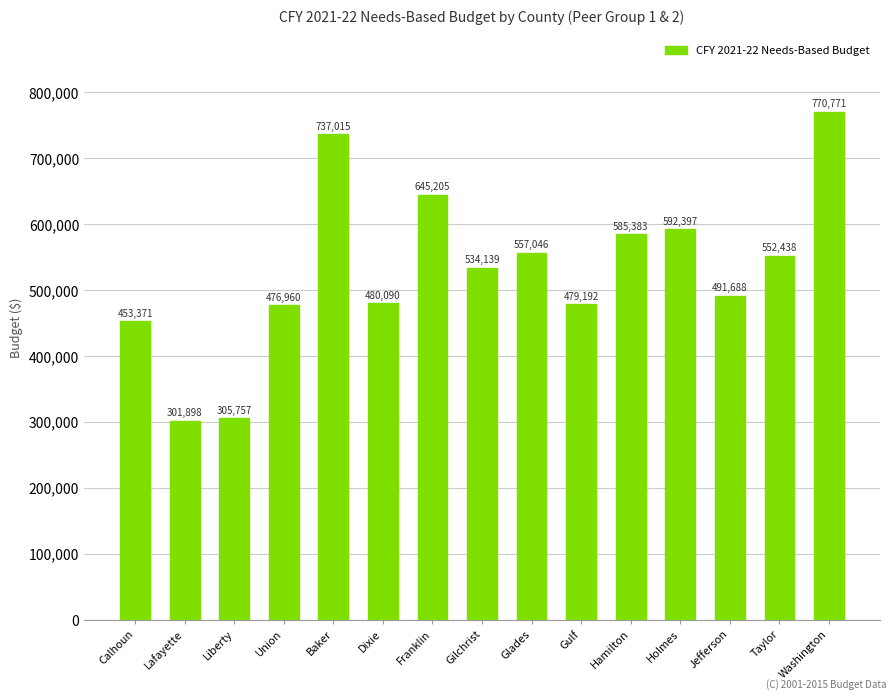

What is the ratio of the value at Dixie to the value at Glades?

0.9